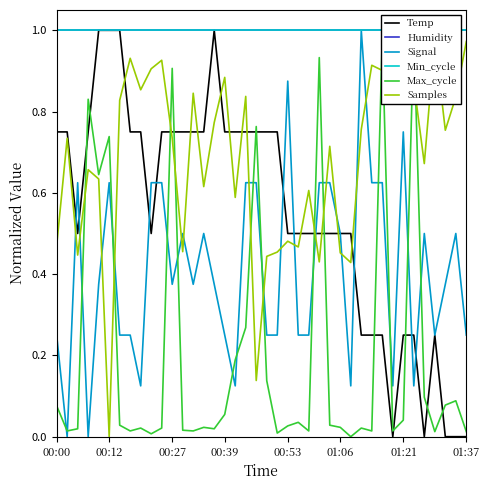

Is the value of Max_cycle at 01:37 greater than the value of Humidity at 26?

No